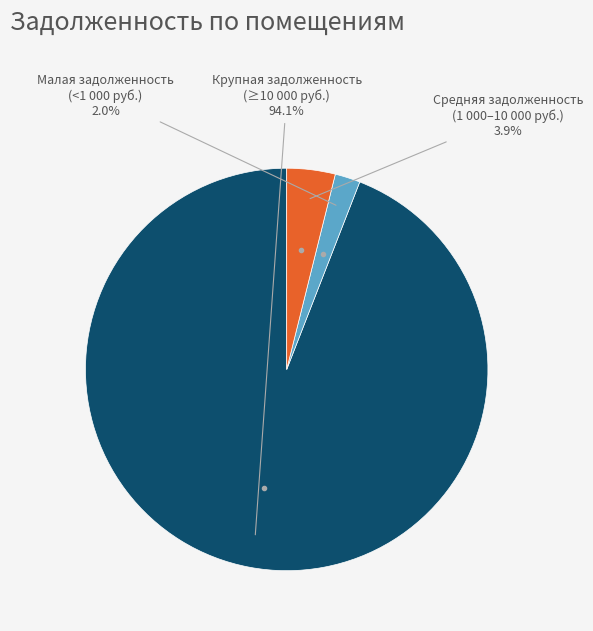

Does any single category account for the majority?

Yes